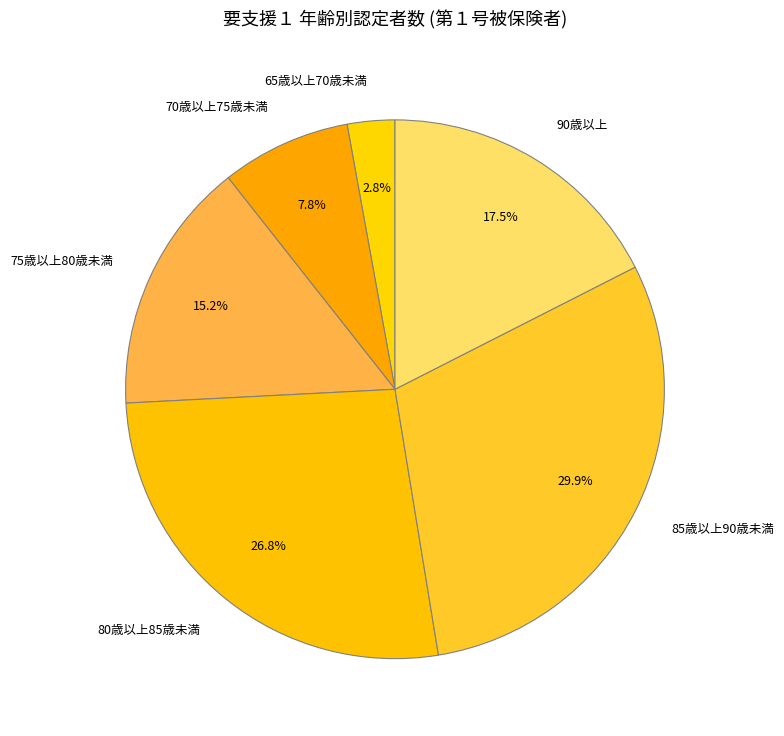

The 75歳以上80歳未満 slice represents 15% of the pie. True or false?

True